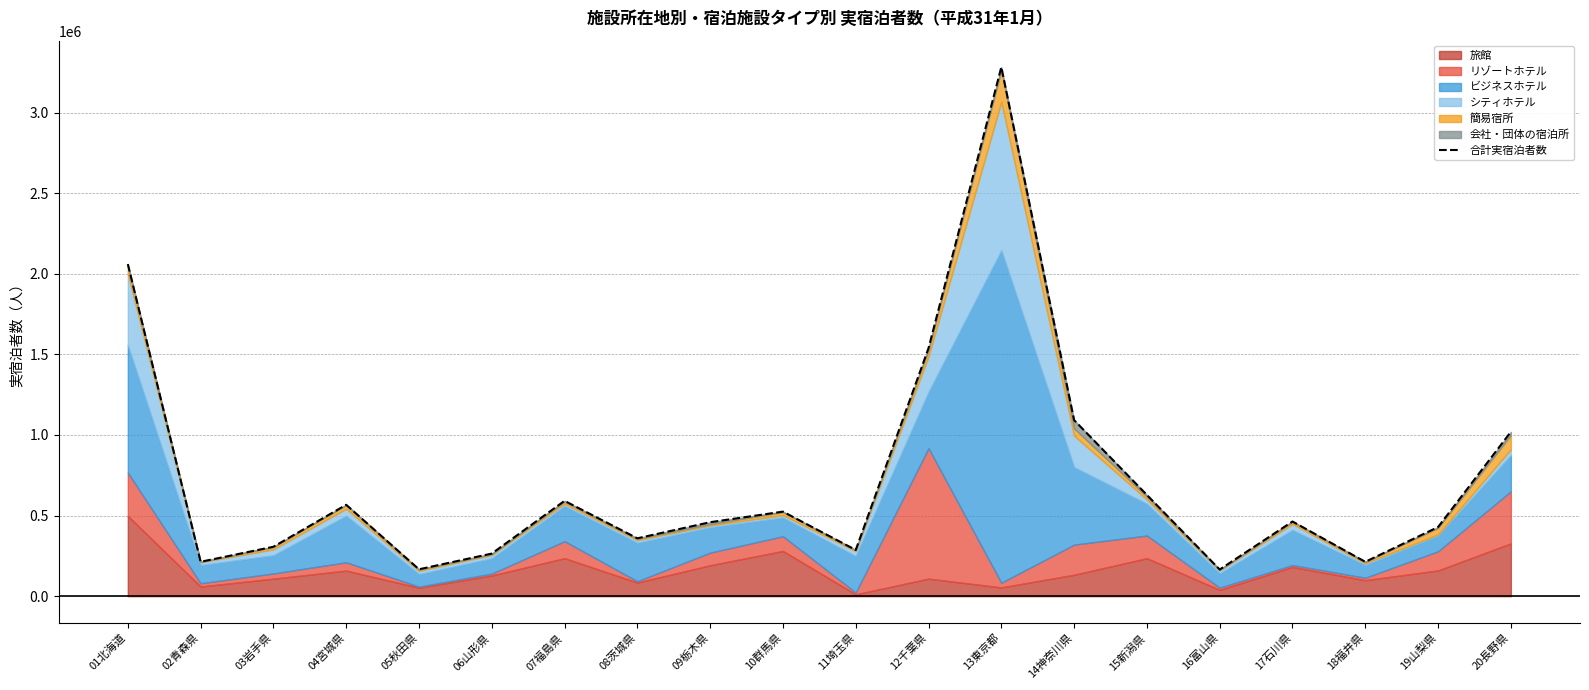

What is the greatest value displayed?

3281850